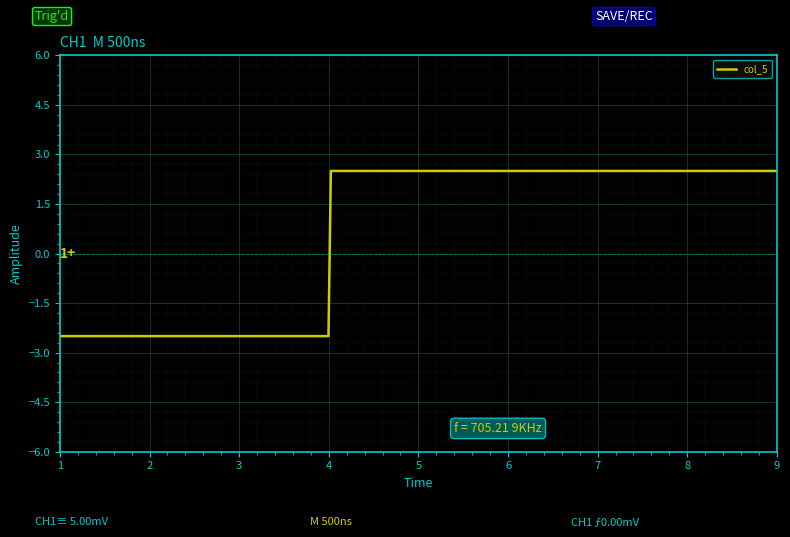

What is the smallest value displayed?

-2.5